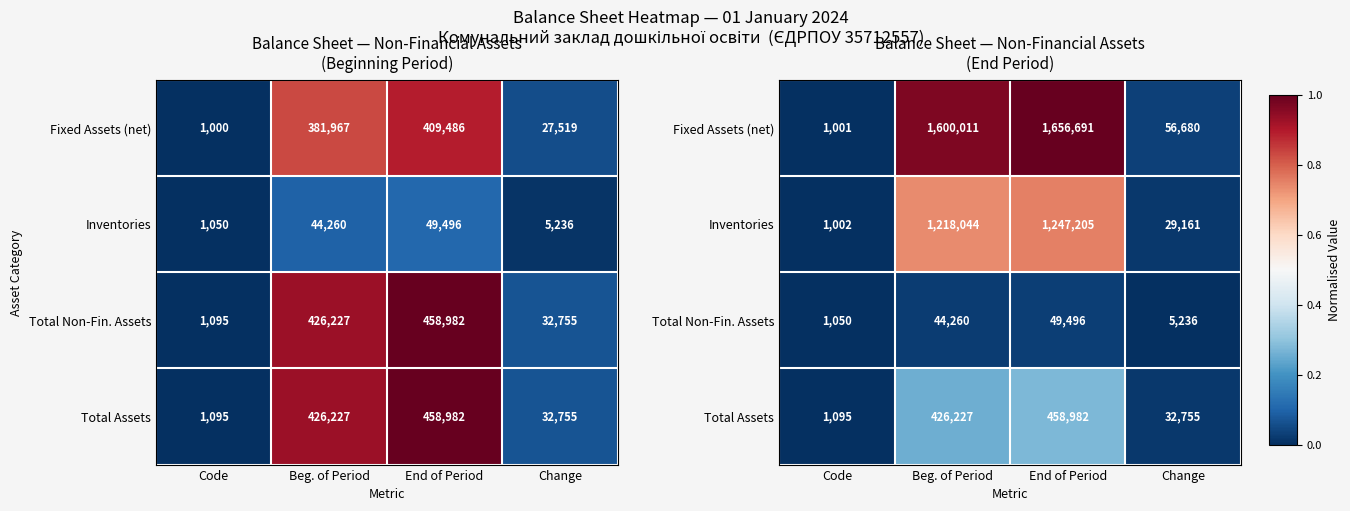

Is it true that Total Non-Fin. Assets equals 0.0 at Change?

False